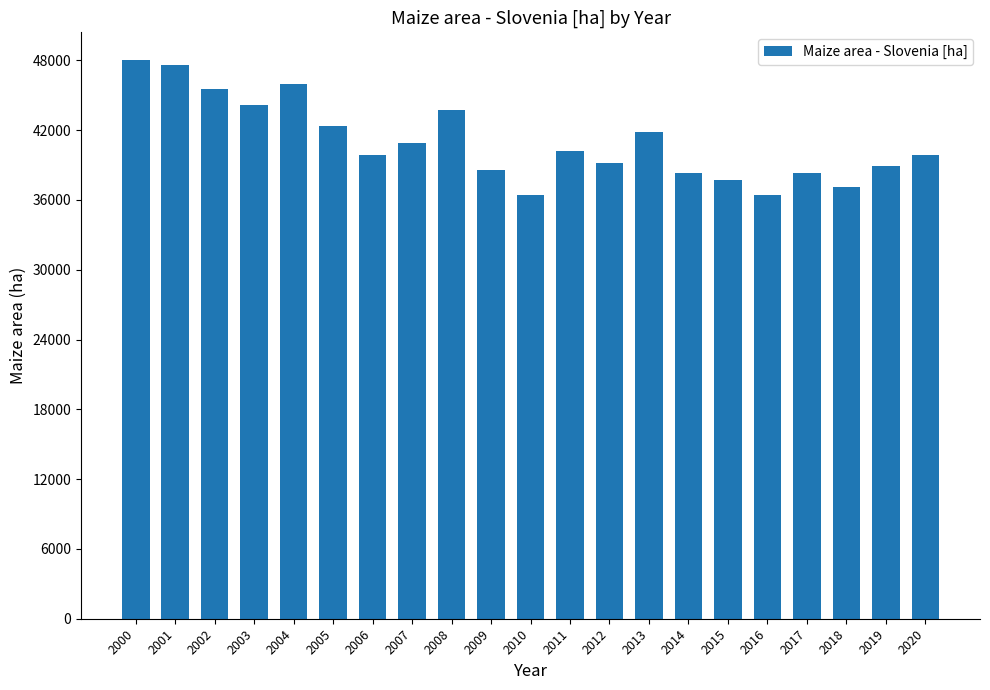

What is the value of the 4th bar from the left?

44140